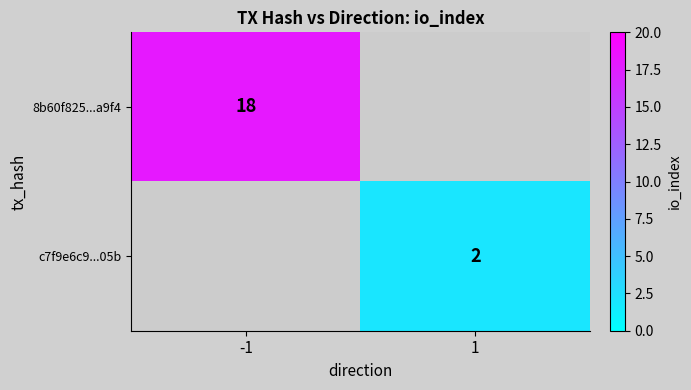

True or false: c7f9e6c9...05b has a value of 1 at 1.

False